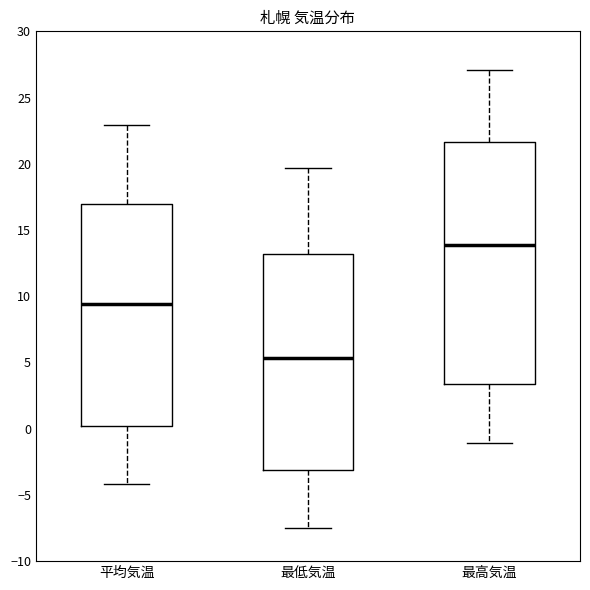

Reading left to right, read every box against the y-axis: the position of its median line, the range the box covers, and the ends of its whiskers. The values are not printed on the chart, so give them approximately, as read against the axis.

平均気温: median 9.5, box 0.0 to 17.0, whiskers -4.0 to 23.0
最低気温: median 5.5, box -3.0 to 13.0, whiskers -7.5 to 19.5
最高気温: median 14.0, box 3.5 to 21.5, whiskers -1.0 to 27.0